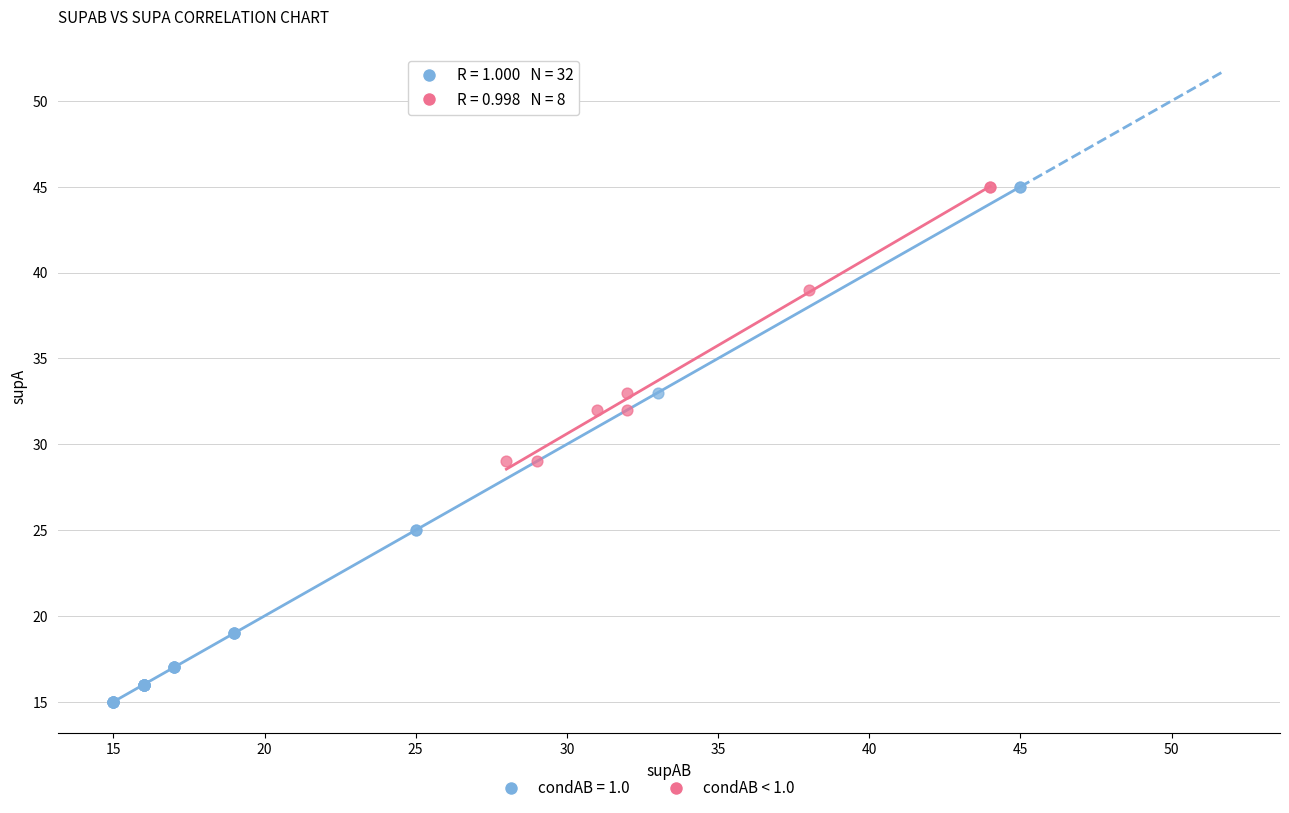

Which series has the widest spread of Y values?

condAB = 1.0